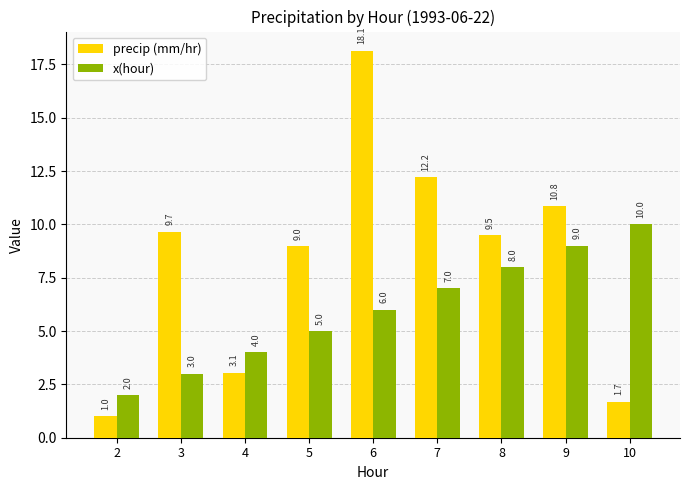

How many data points in precip (mm/hr) are above 9?

5